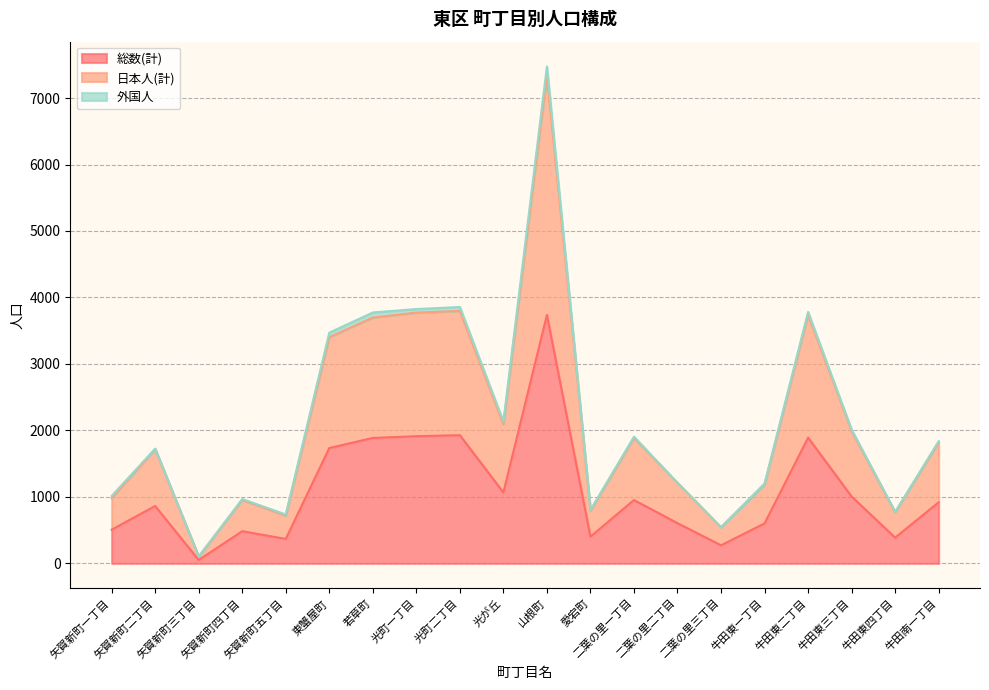

What is the maximum value for 総数(計)?

3737